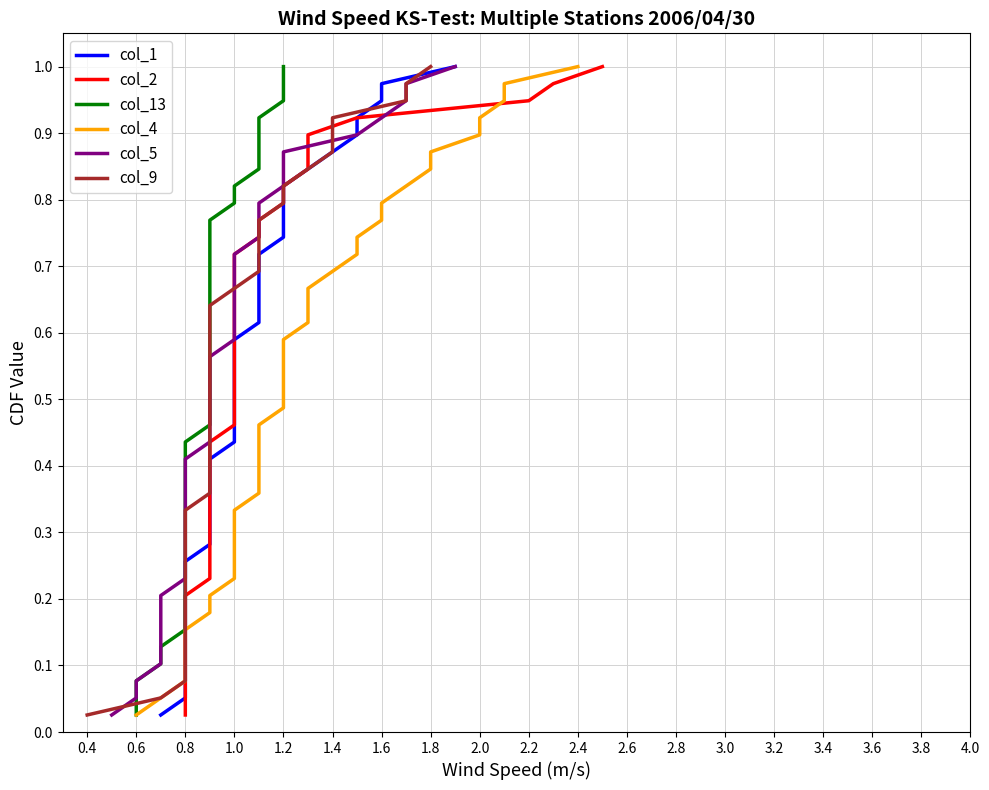

Which series has the largest total across all categories?

col_1